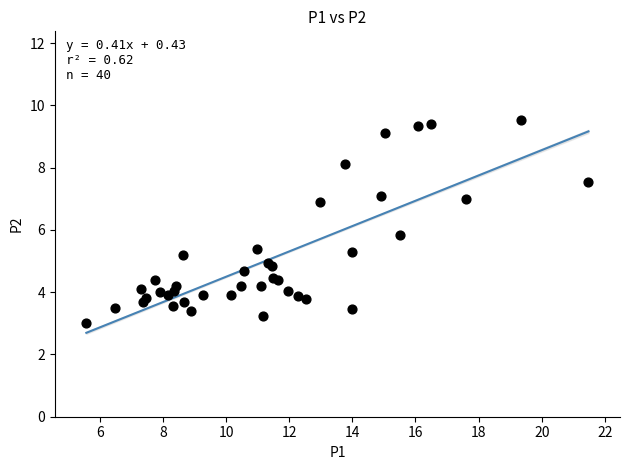

What Y value in the scatter plot is closest to 6?

5.8